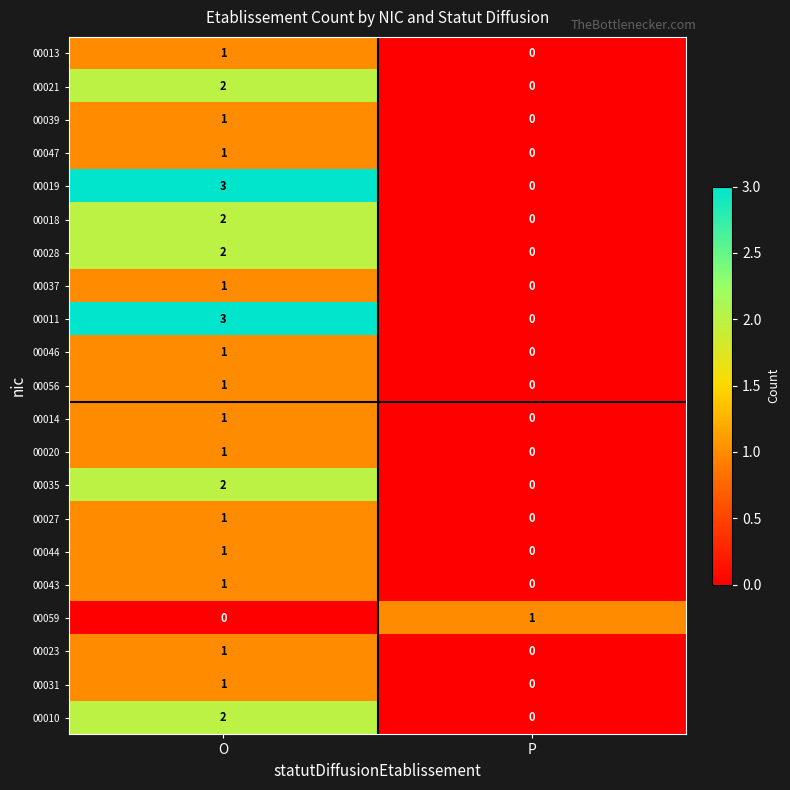

Is it true that 00023 equals 0 at P?

True